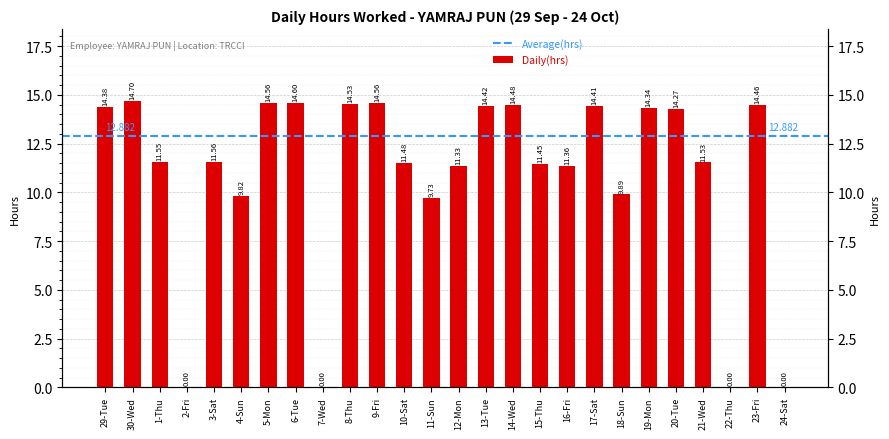

True or false: the data shows 11.3 at 12-Mon.

True